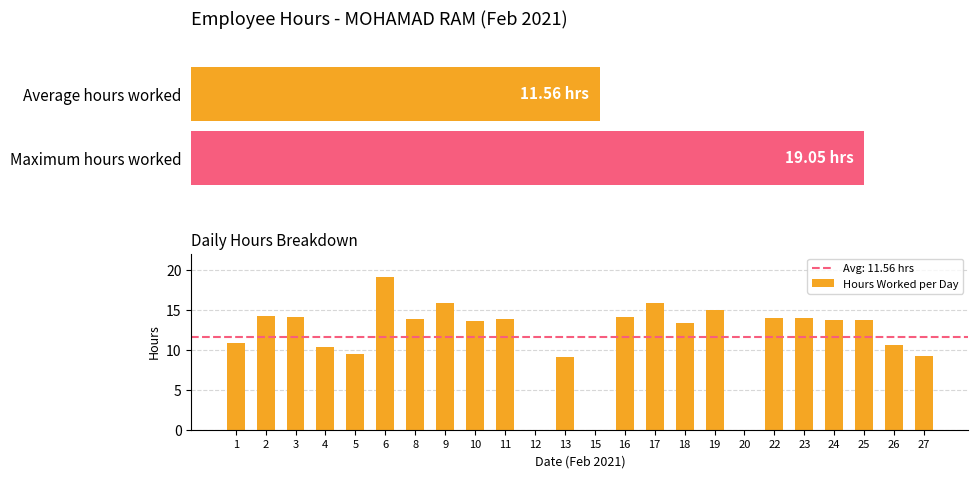

Count the number of categories in the chart.

24